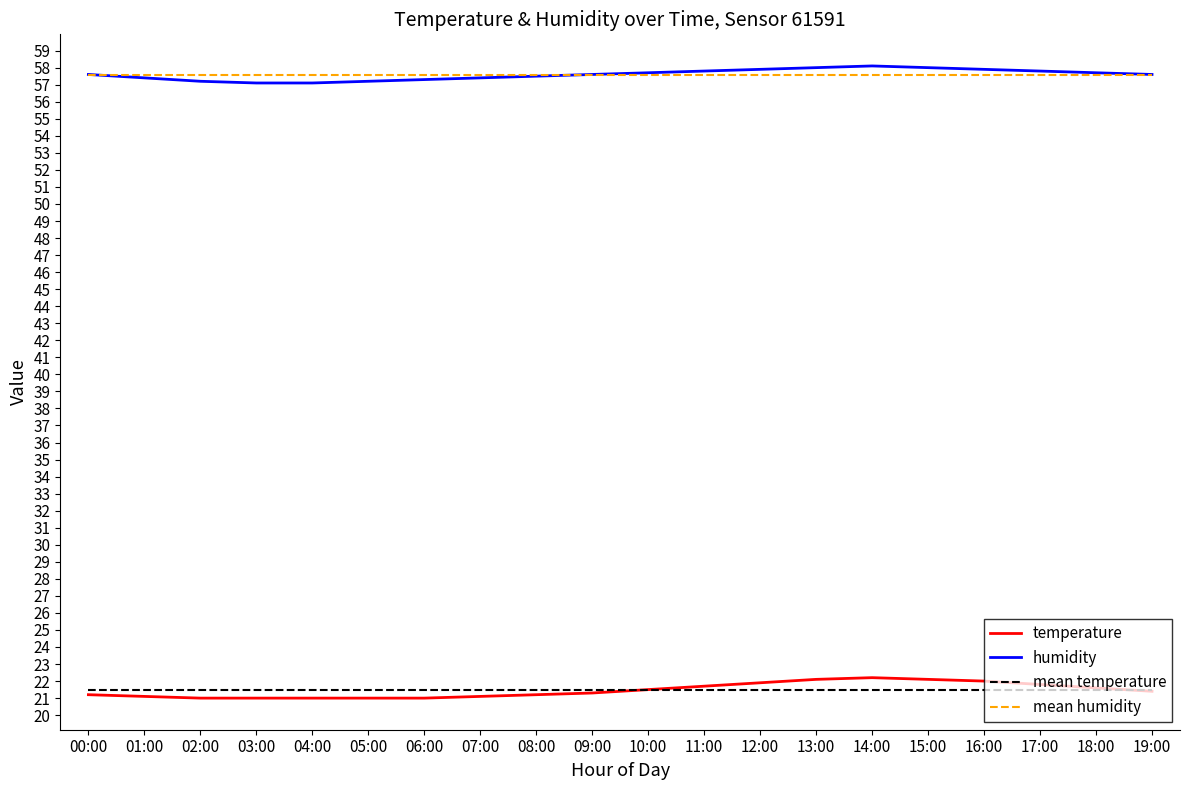

True or false: mean temperature has a value of 21.5 at 06:00.

True